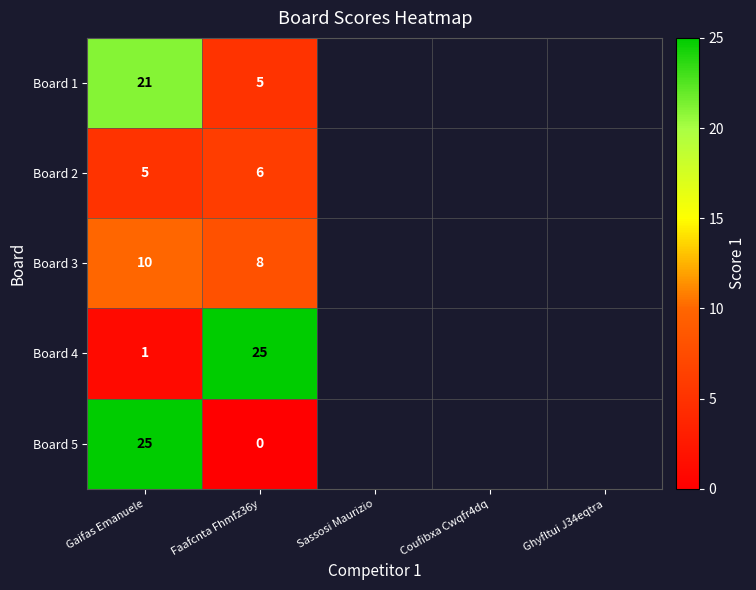

What is the sum of the Board 4 values at Gaifas Emanuele and Faafcnta Fhmfz36y?

26